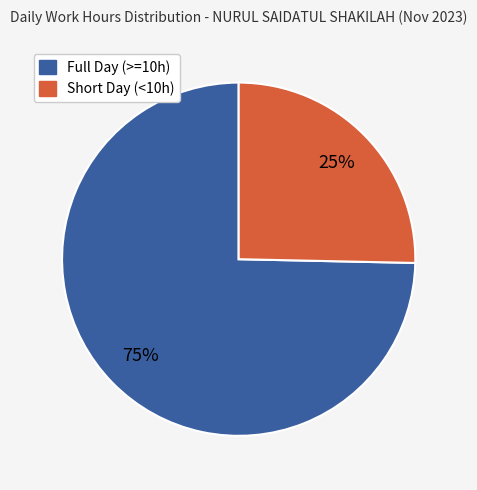

To the nearest percent, what is the average slice percentage?

50%